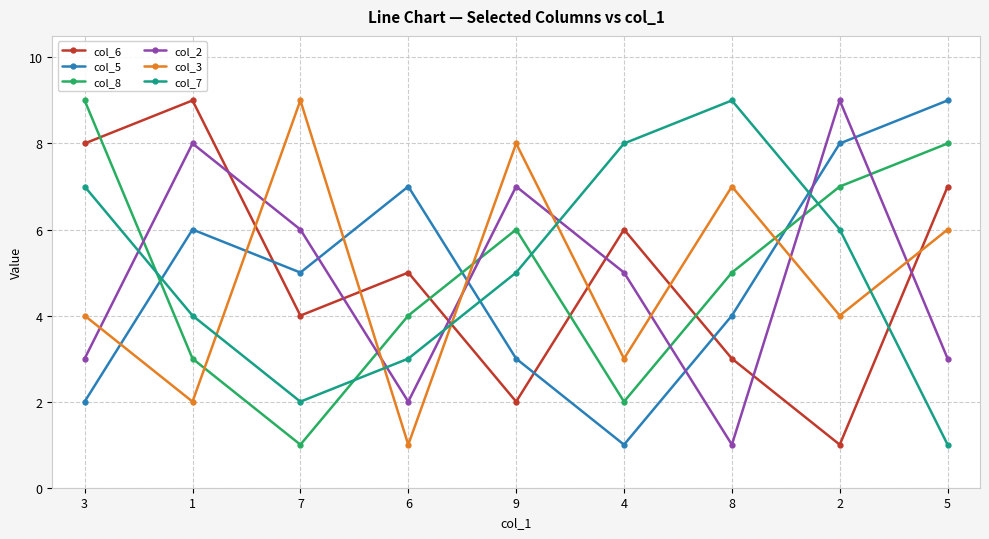

What is the label of the 6th point from the left?

4